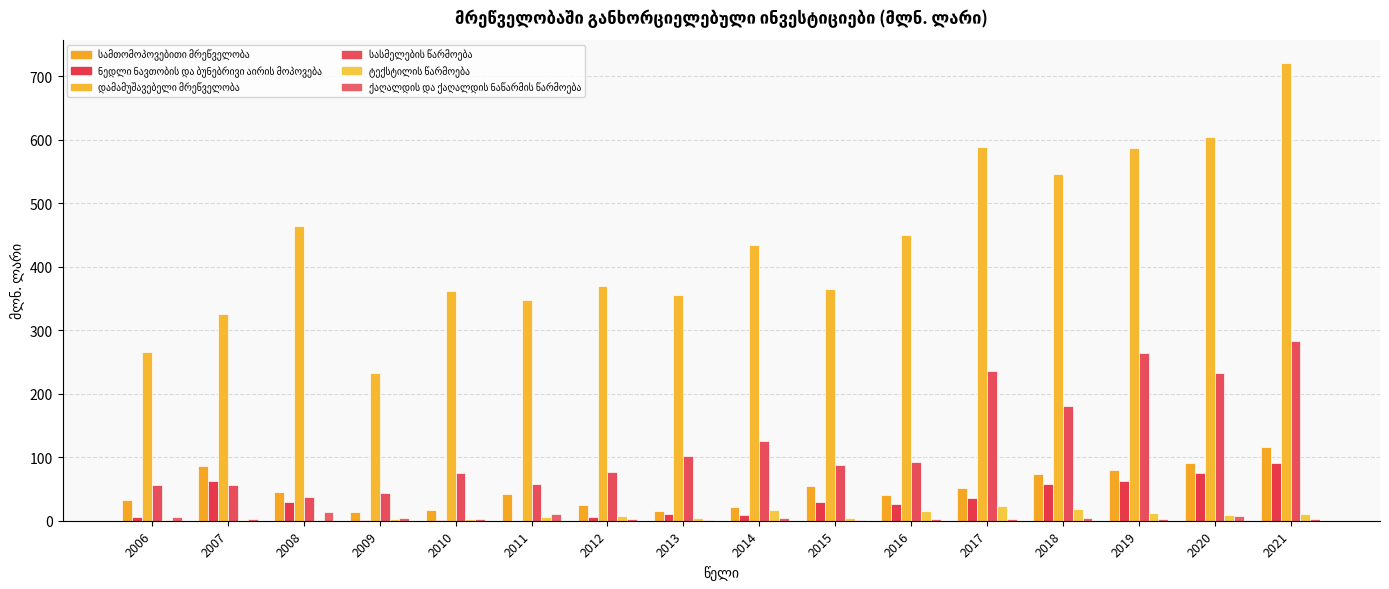

Are the bars horizontal?

No